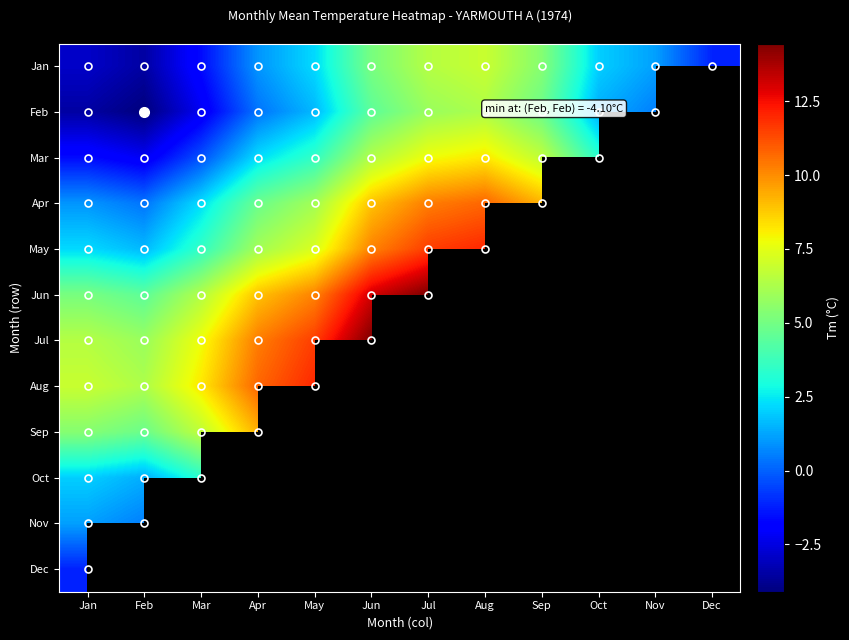

Read the Apr value at Jul.

10.3